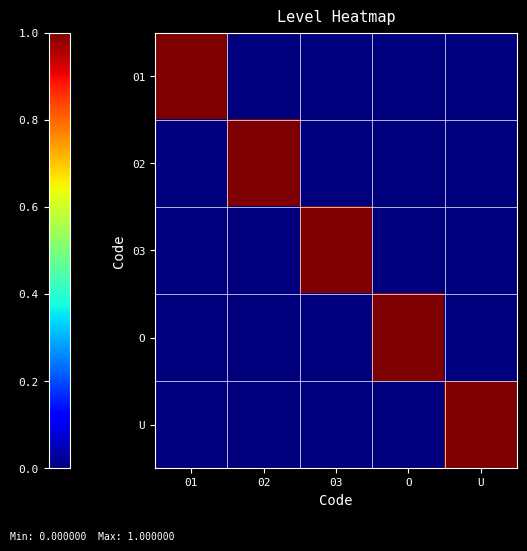

Rank the series at 02 from highest to lowest value.

02, 01, 03, O, U